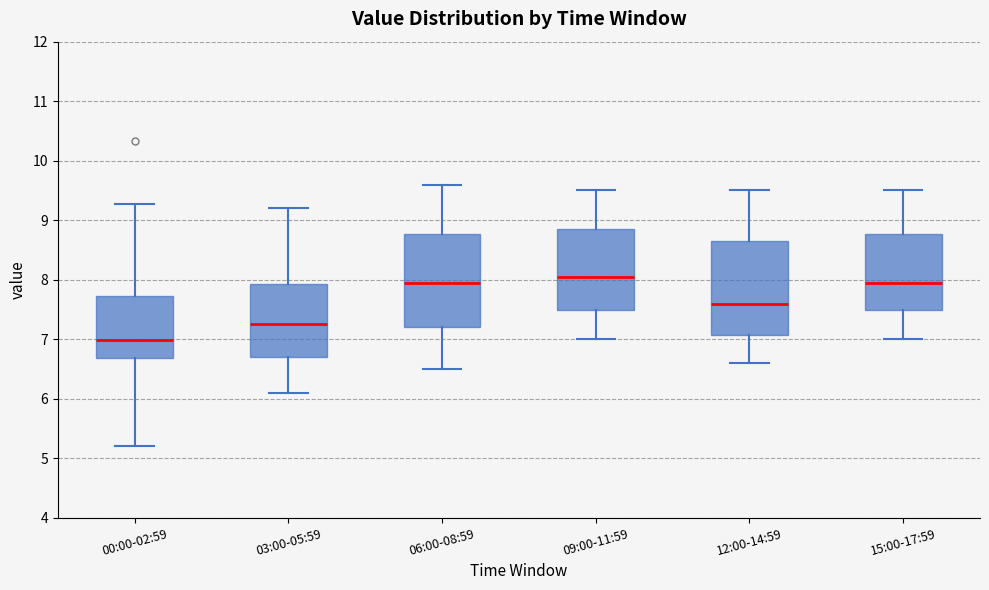

Reading left to right, transcribe this box plot: for each box, give where its median line is, the range the box spans, and where its two whiskers end, as read against the y-axis. The values are not printed on the chart, so give them approximately, as read against the axis.

00:00-02:59: median 7.0, box 6.7 to 7.7, whiskers 5.2 to 9.3
03:00-05:59: median 7.3, box 6.7 to 7.9, whiskers 6.1 to 9.2
06:00-08:59: median 8.0, box 7.2 to 8.8, whiskers 6.5 to 9.6
09:00-11:59: median 8.1, box 7.5 to 8.9, whiskers 7.0 to 9.5
12:00-14:59: median 7.6, box 7.1 to 8.7, whiskers 6.6 to 9.5
15:00-17:59: median 8.0, box 7.5 to 8.8, whiskers 7.0 to 9.5